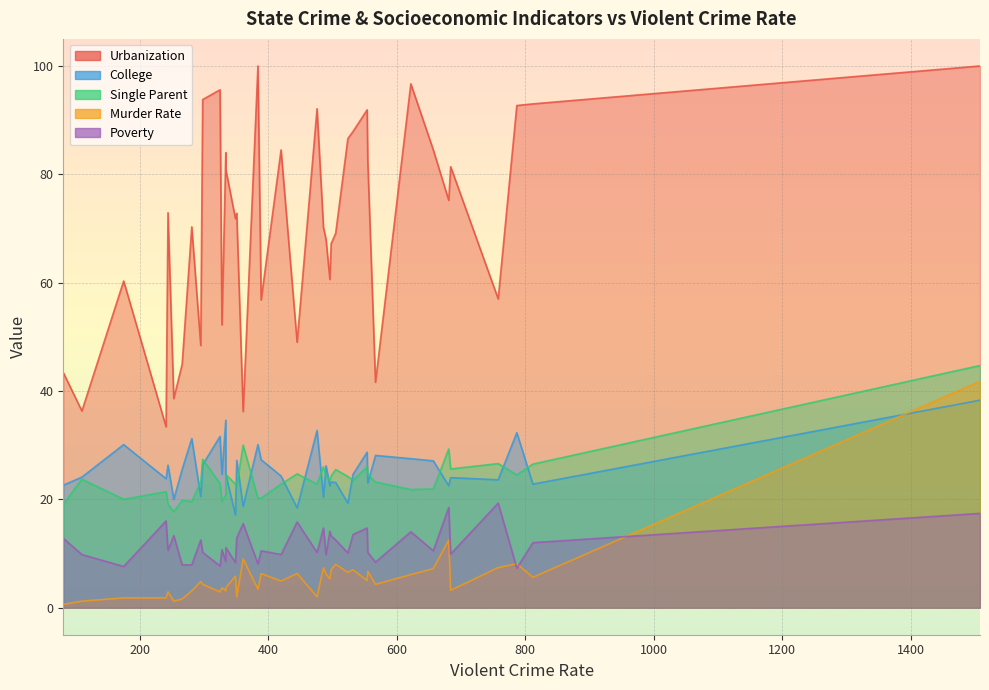

In Murder Rate, how many points are lower than both neighbors (excluding endpoints)?

14